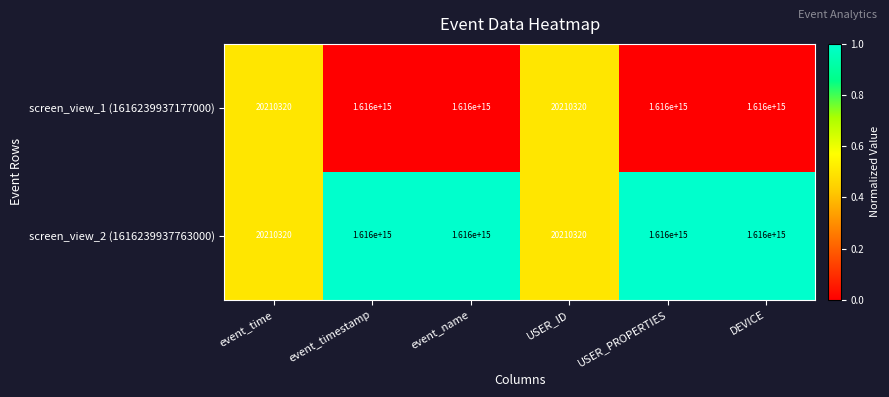

The value of screen_view_2 (1616239937763000) at USER_ID is 10539602. True or false?

False